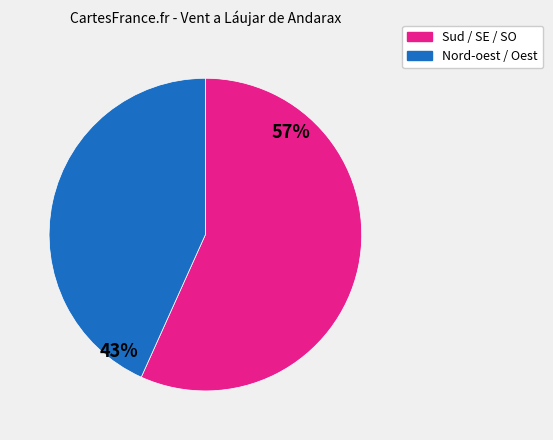

To the nearest percent, what is the average slice percentage?

50%